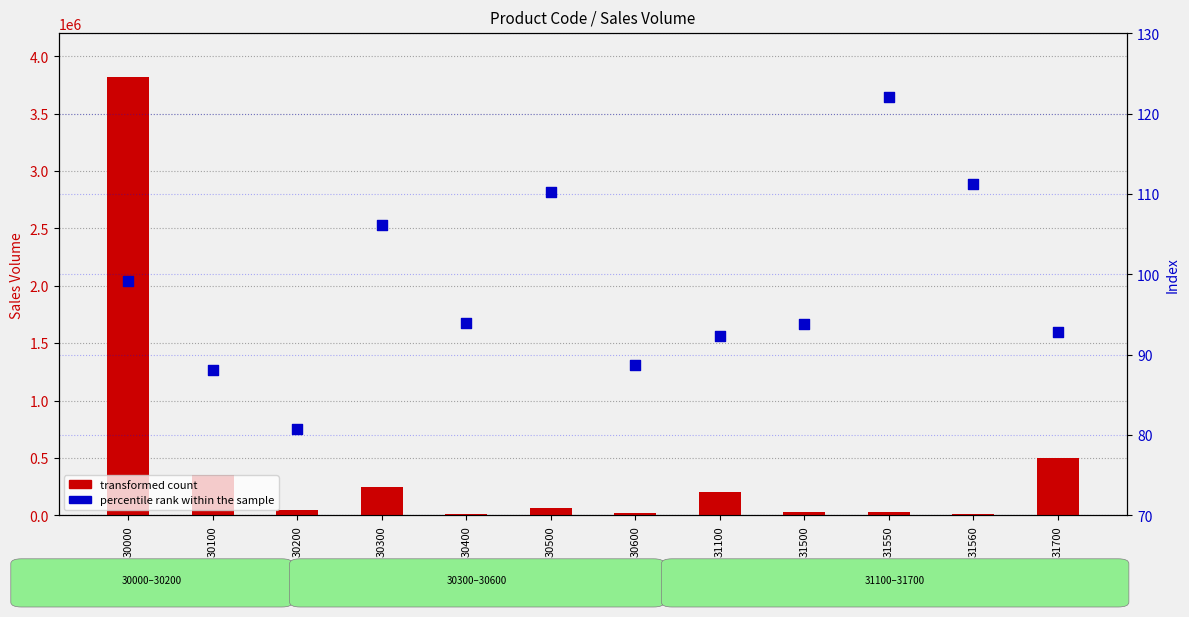

Which series has the widest spread of Y values?

transformed count